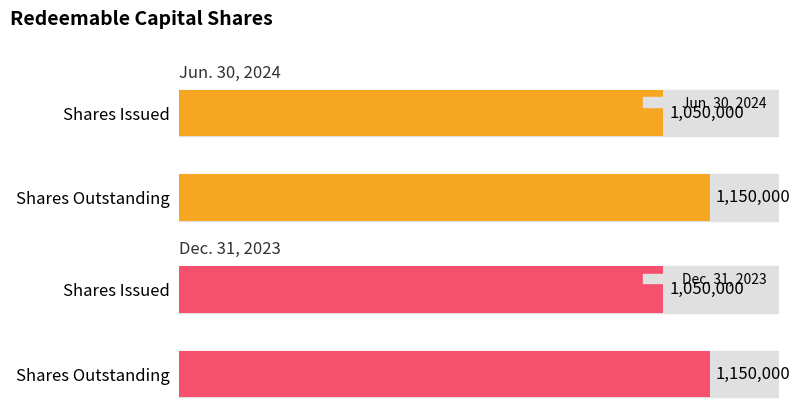

At which label does Jun. 30, 2024 reach its minimum?

Shares Issued